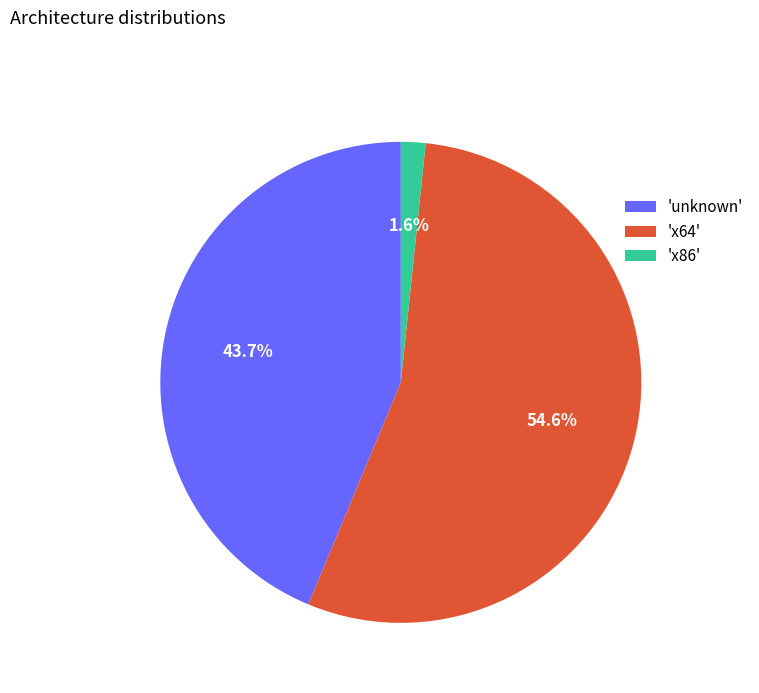

Between 'x86' and 'unknown', which is larger?

'unknown'